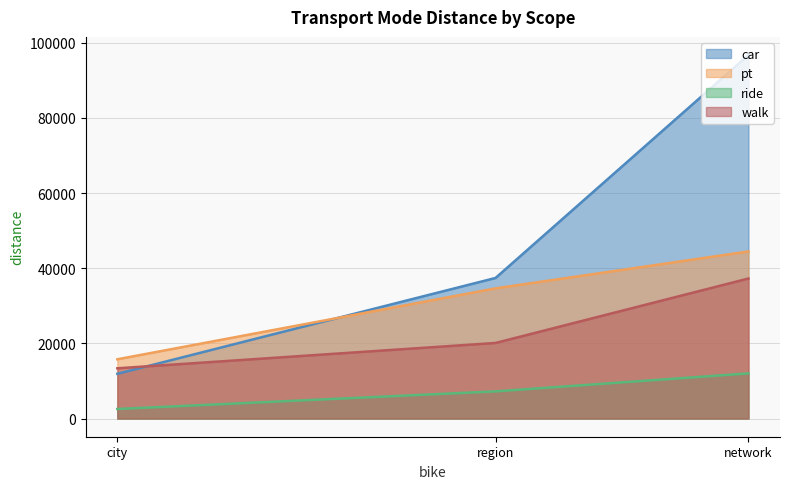

Rank the categories by pt value from highest to lowest.

network, region, city